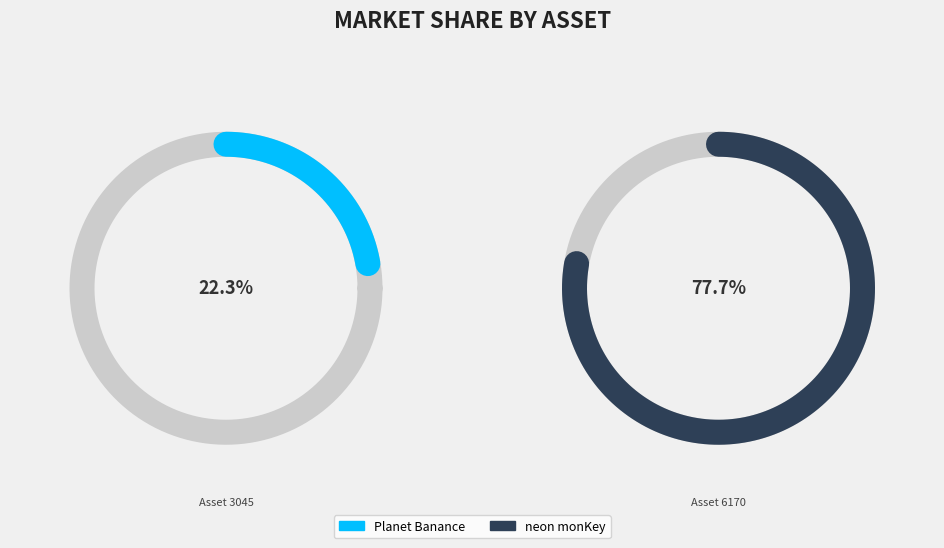

To the nearest percent, what portion does 1099527383045 represent?

22%